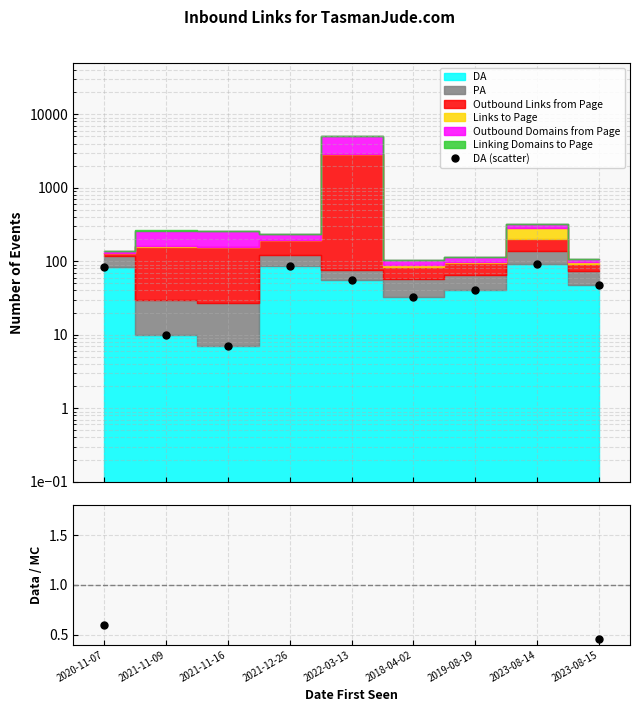

What value does the DA (scatter) series have at 2020-11-07?

83.0